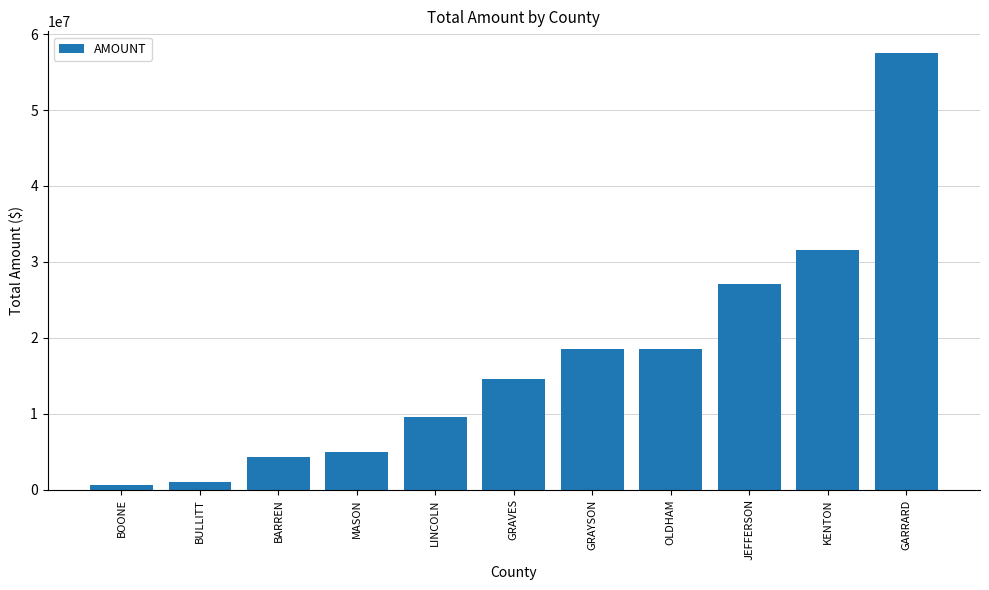

What is the label of the 5th bar from the right?

GRAYSON